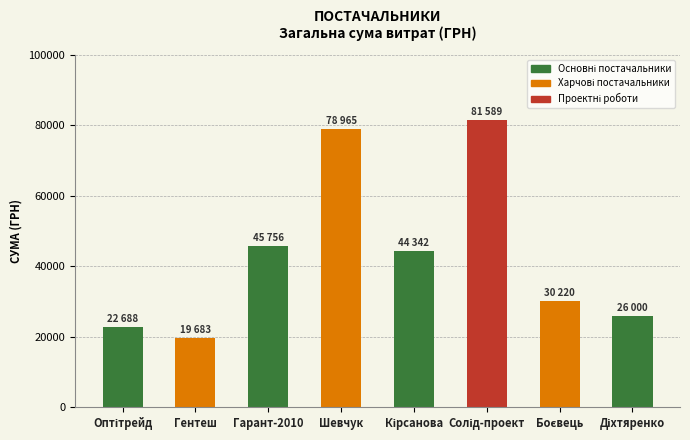

Which label corresponds to the smallest value in the chart?

Гентеш